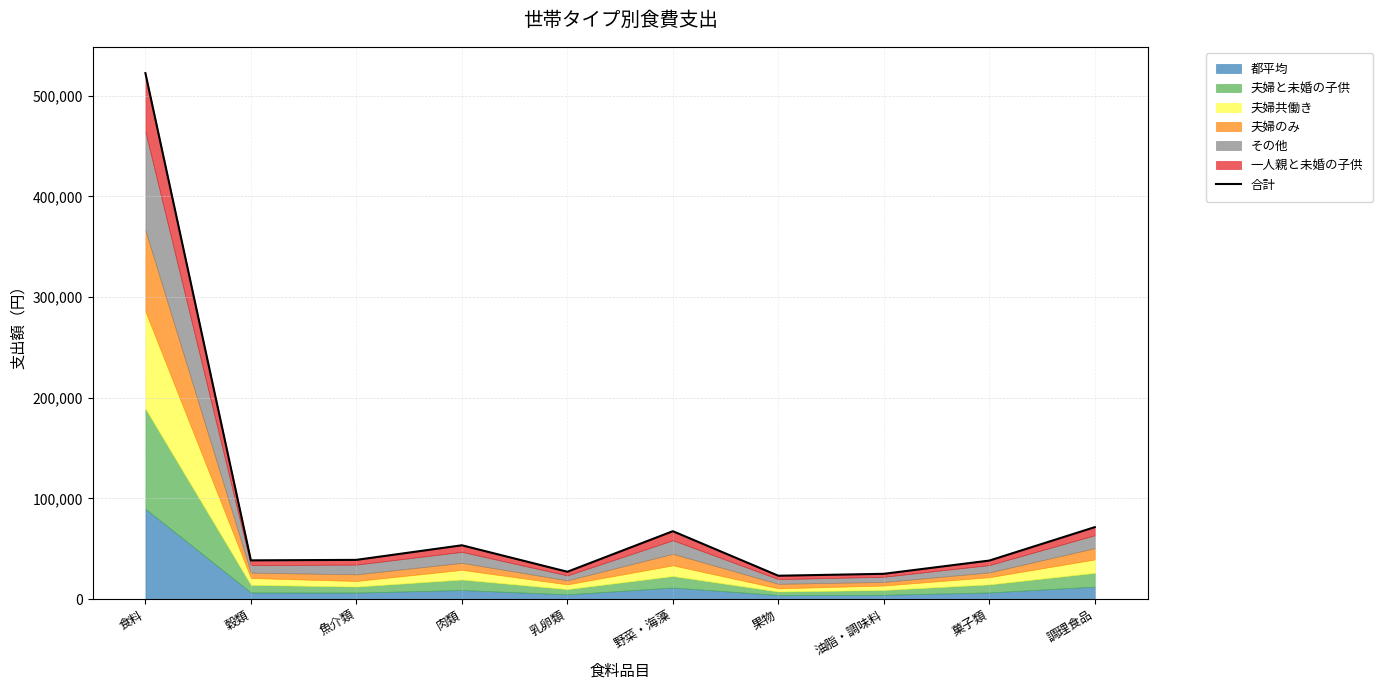

At which category does the data reach its first local valley?

穀類